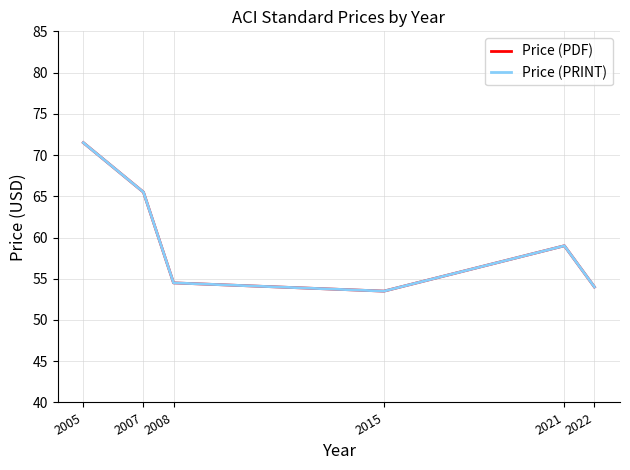

Is the value of Price (PDF) at 2007 greater than the value of Price (PRINT) at 2008?

Yes